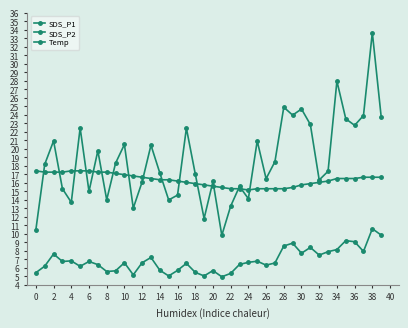

Count the number of categories in the chart.

40